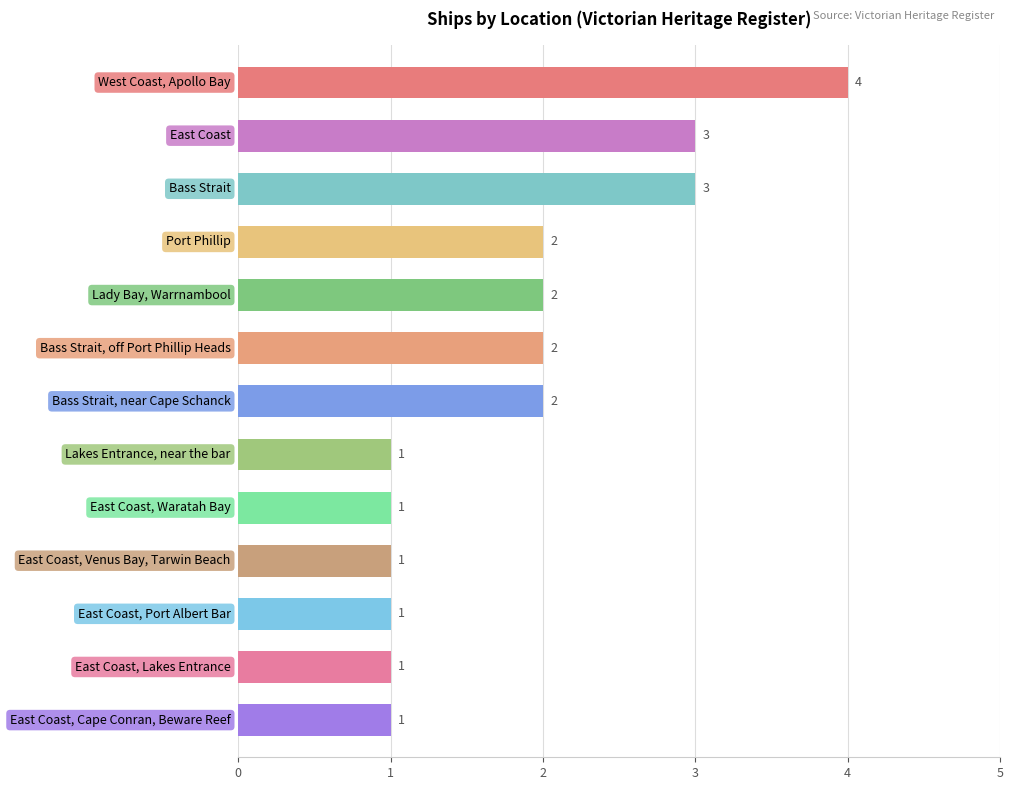

Reading top to bottom, transcribe all the data shown in this chart.

4	3	3	2	2	2	2	1	1	1	1	1	1